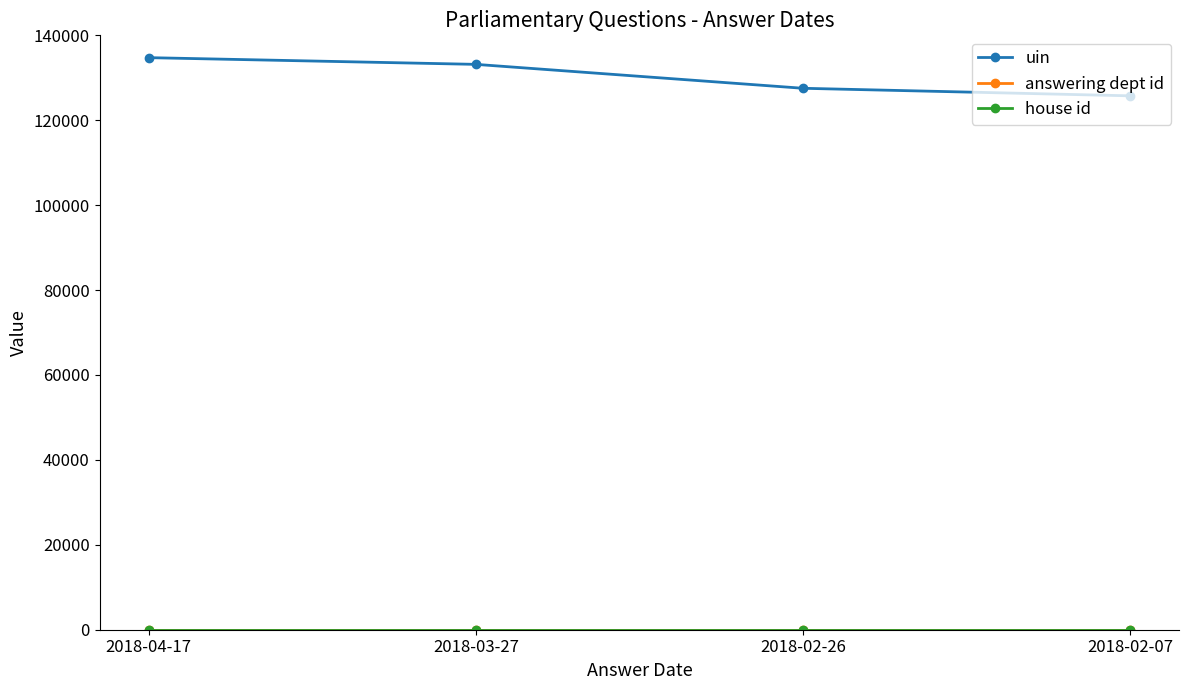

Which series has the largest total across all categories?

uin